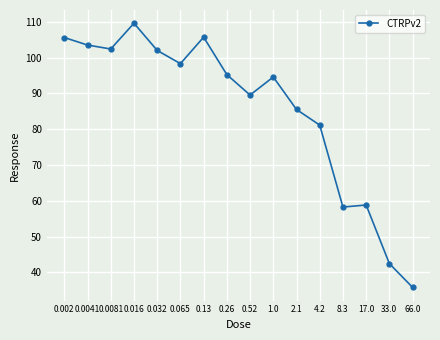

The value at 4.2 is 81.2. True or false?

True